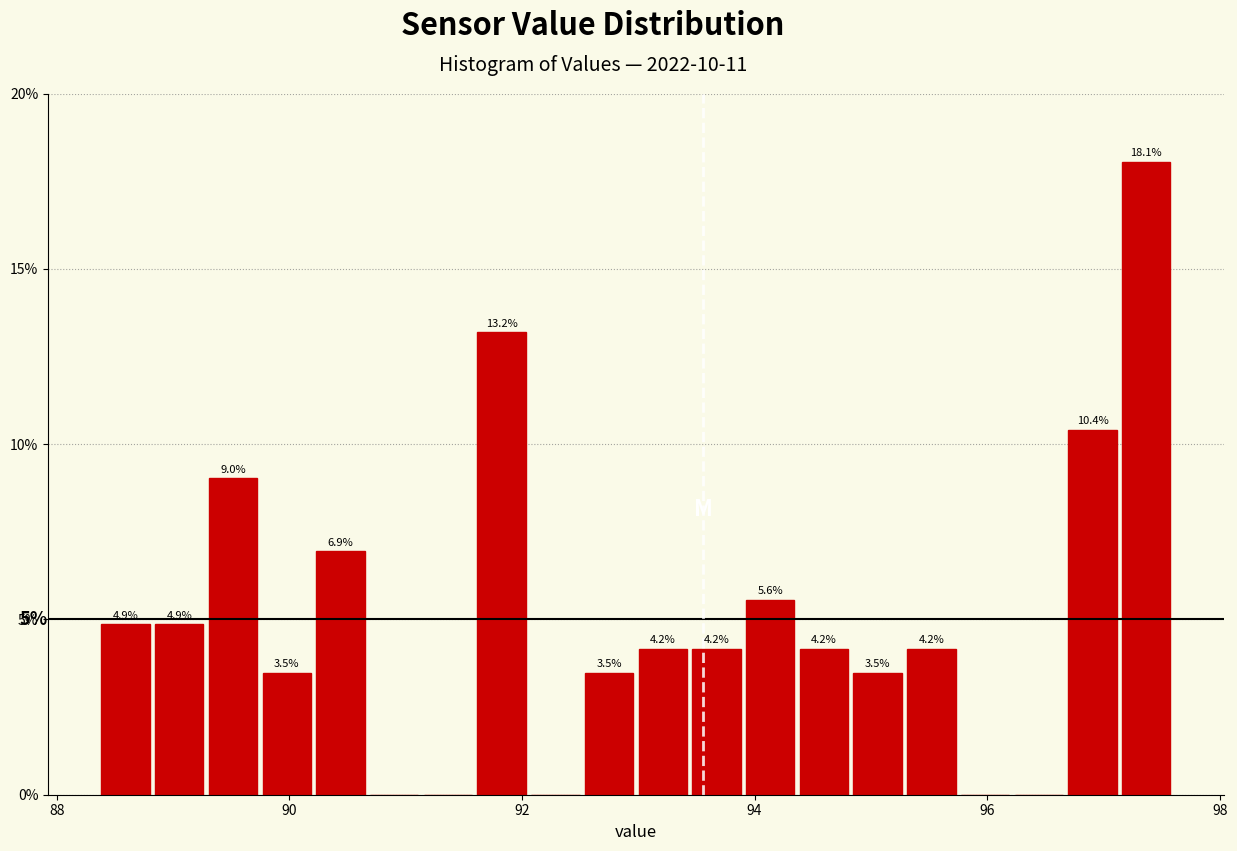

Read against the x-axis, roughly where is the centre of the tallest bar?

97.4